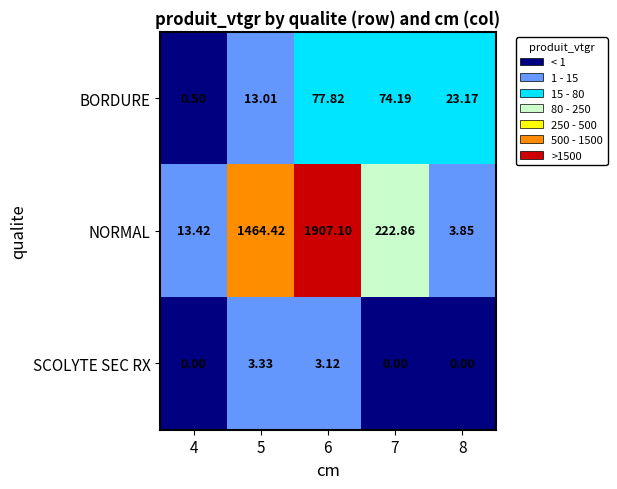

Rank the series by their maximum value, from lowest to highest.

SCOLYTE SEC RX, BORDURE, NORMAL